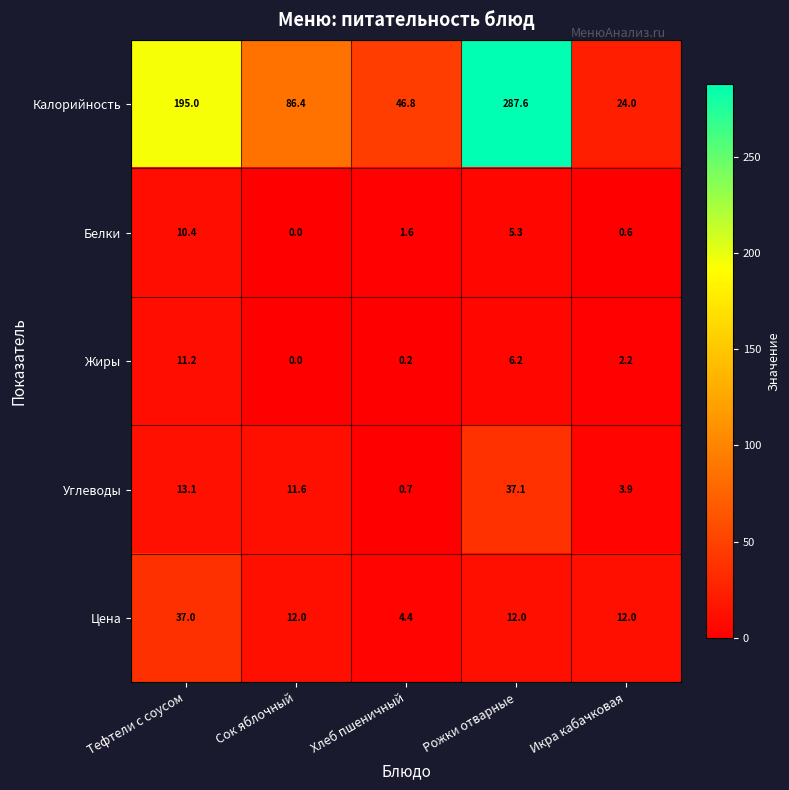

What is the maximum value shown in the chart?

287.6